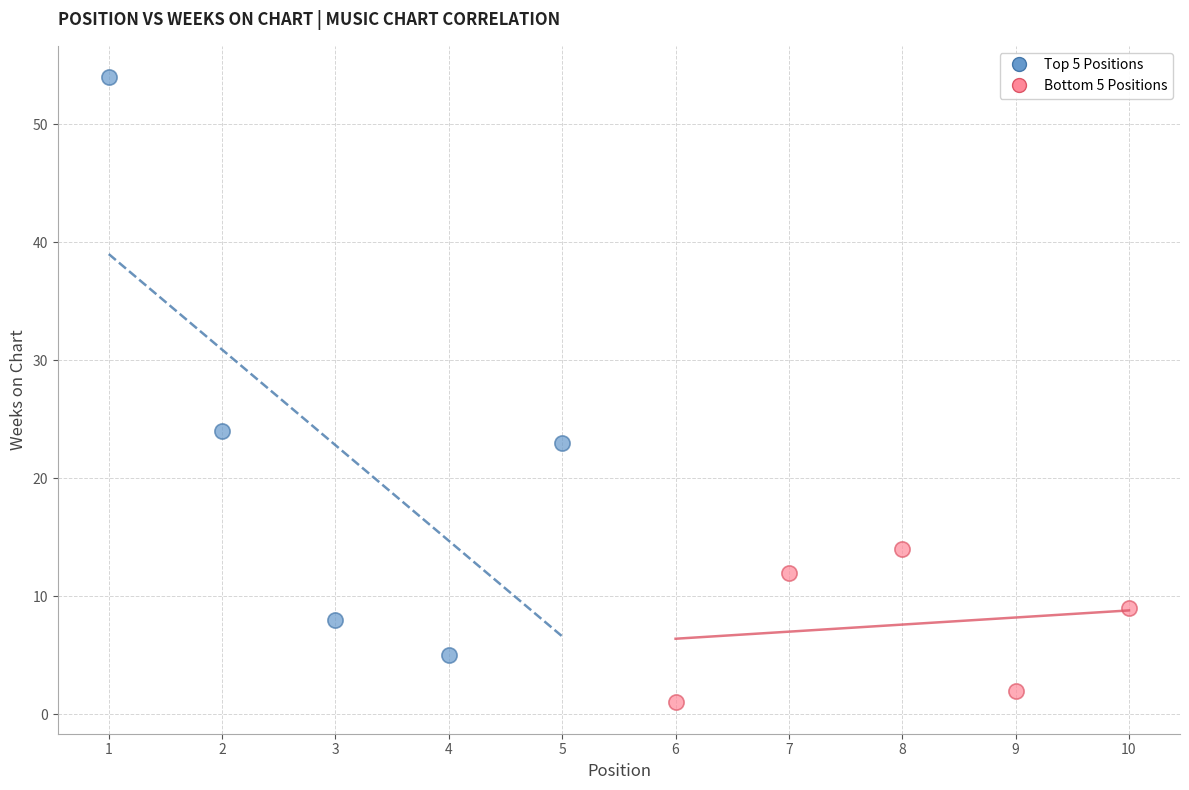

Which series has the largest Y range (max minus min)?

Top 5 Positions